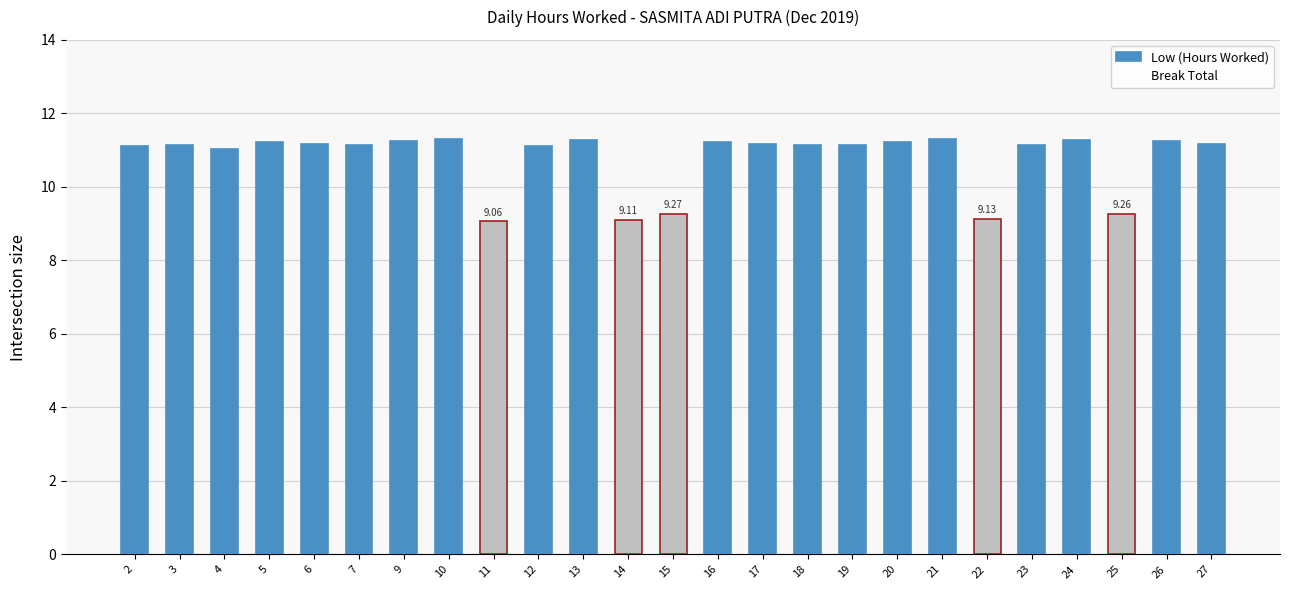

What is the ratio of the value at 22 to the value at 27?

0.8